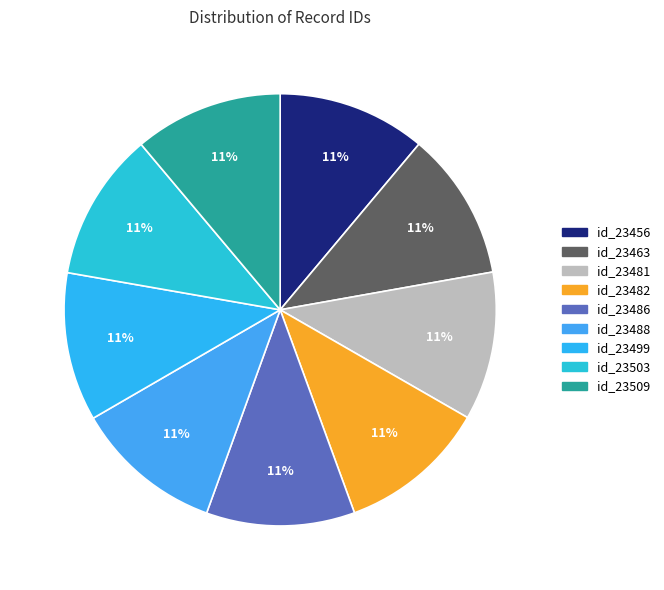

Is there any slice that represents more than half of the pie?

No